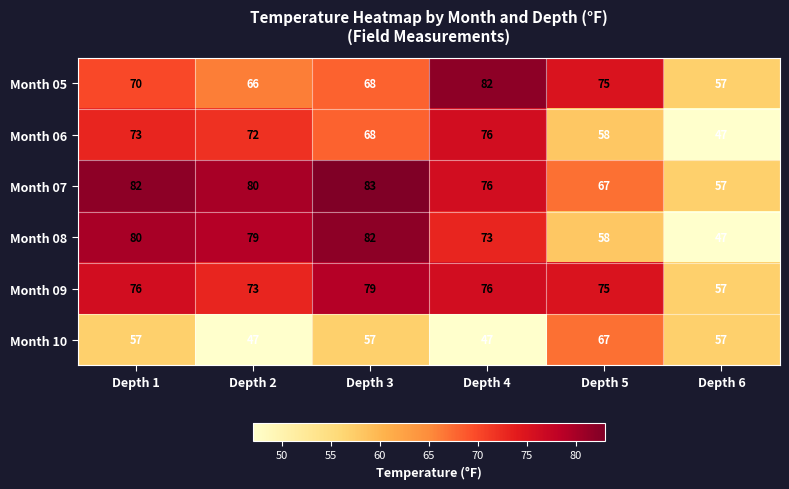

Where does the Month 07 series first go above 80?

Depth 1